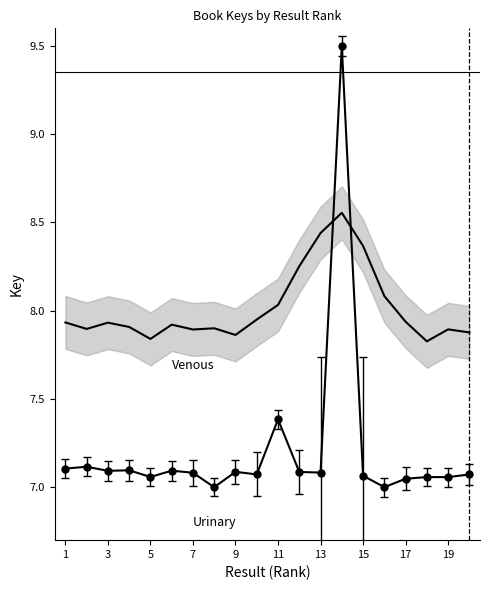

What is the sum of all values?

160.3